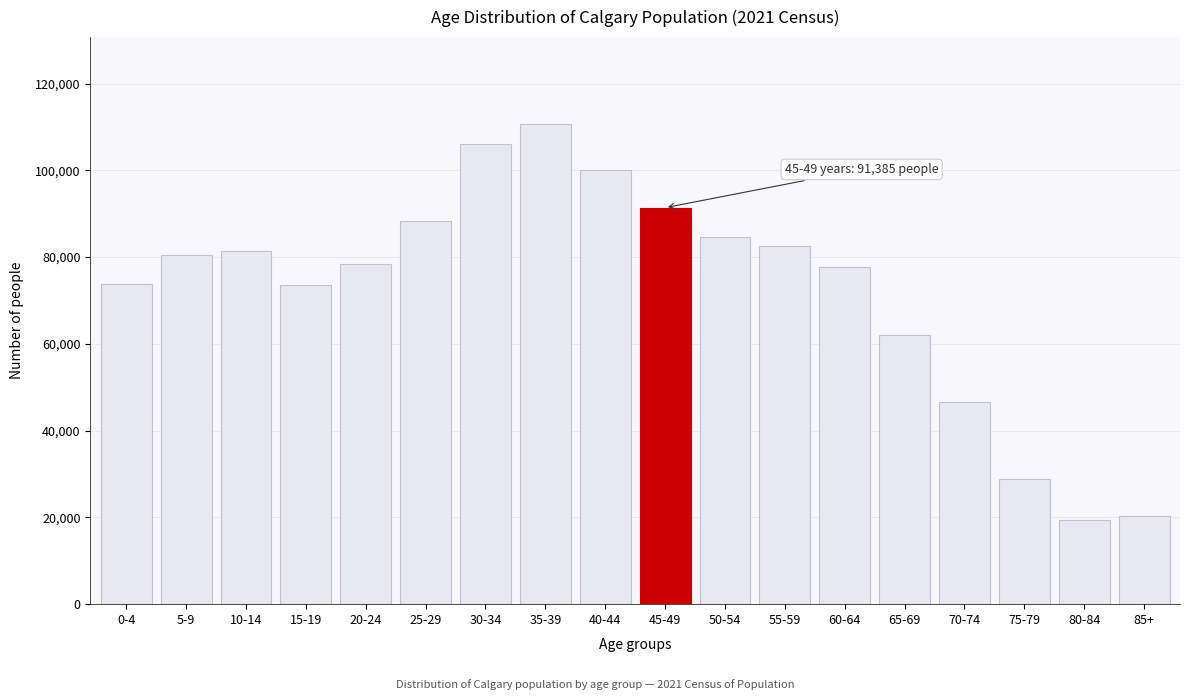

What is the value of the 8th bar from the left?

110765